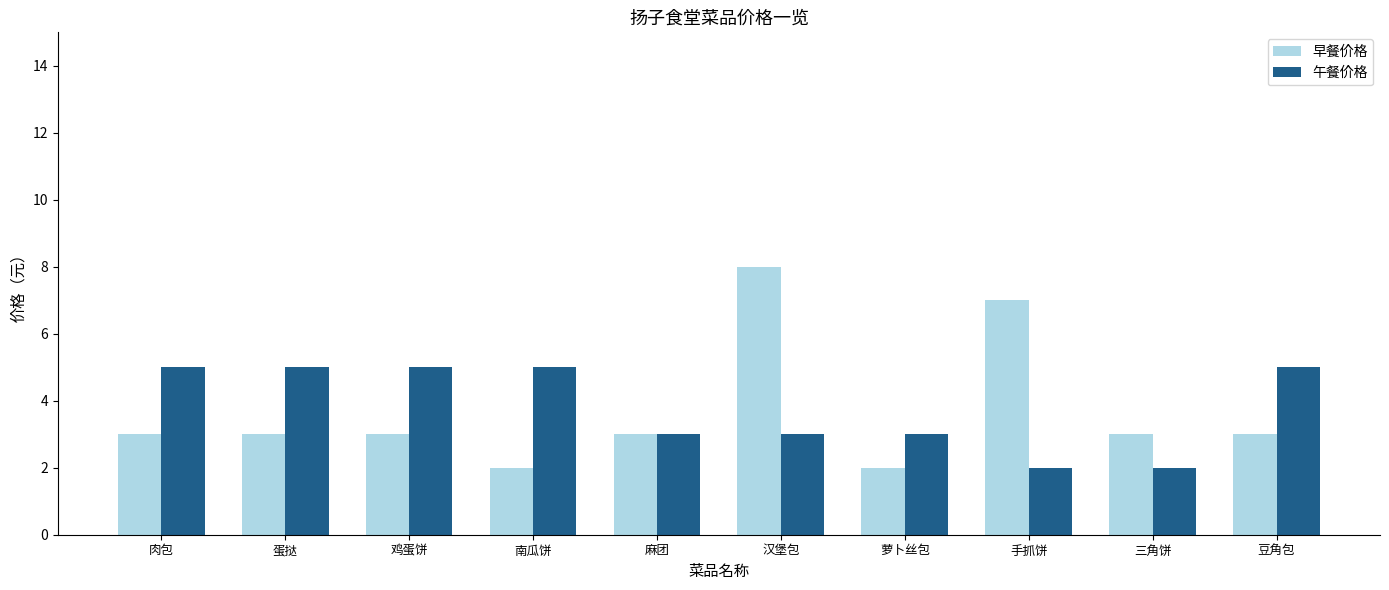

Does the chart contain any negative values?

No